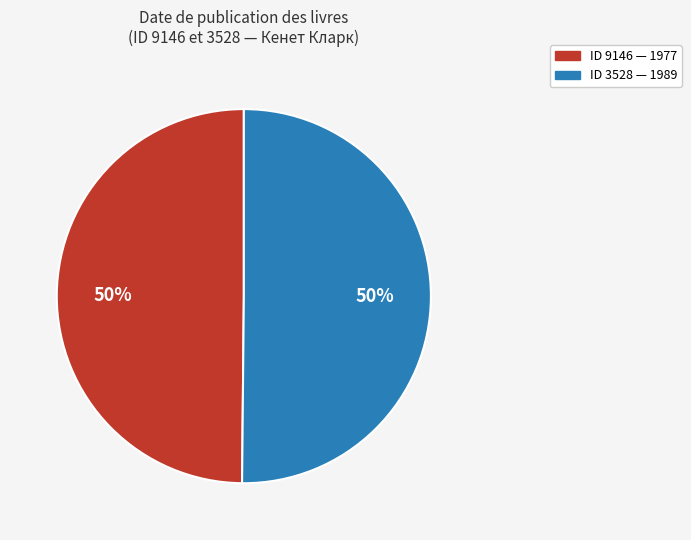

What is the ratio of the value at ID 3528 — 1989 to the value at ID 9146 — 1977?

1.0